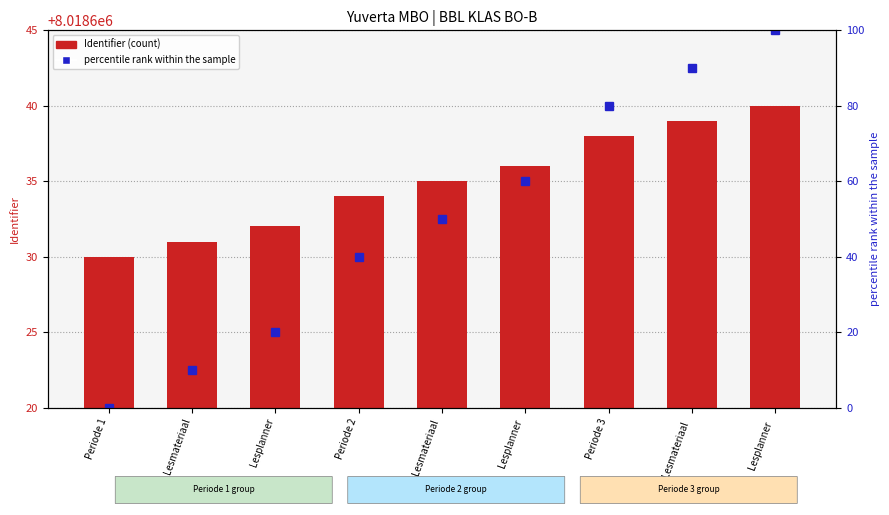

At which category does the chart reach its minimum across all series?

Periode 1